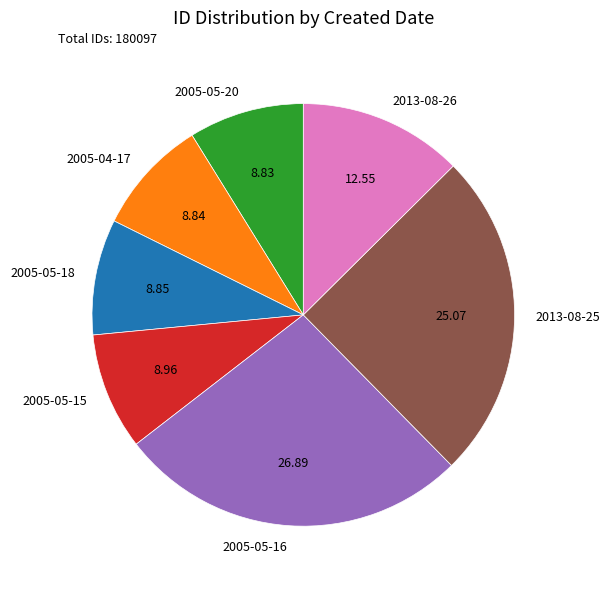

Which has a higher value, 2005-04-17 or 2013-08-25?

2013-08-25